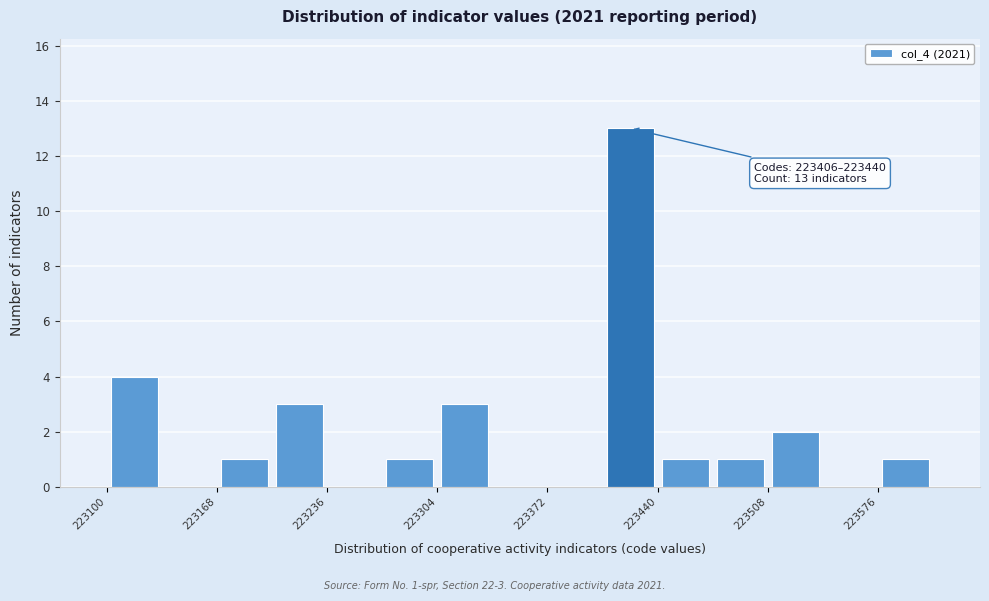

Read against the x-axis, roughly where is the centre of the tallest bar?

223420